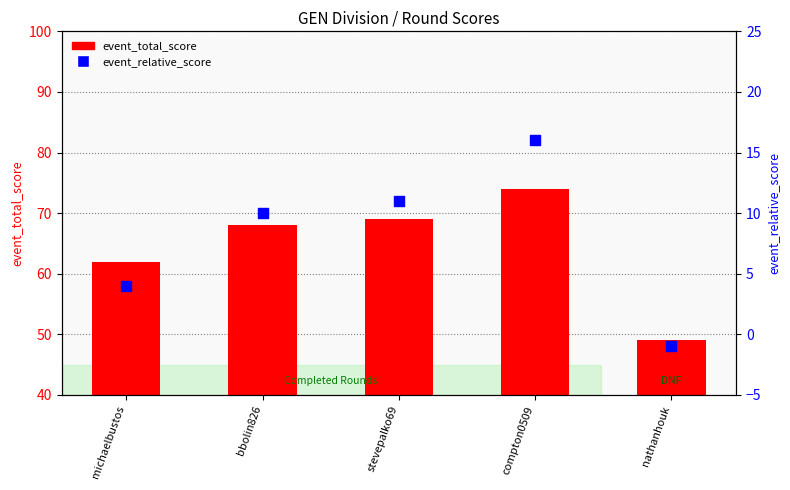

Which series has the largest total across all categories?

event_total_score